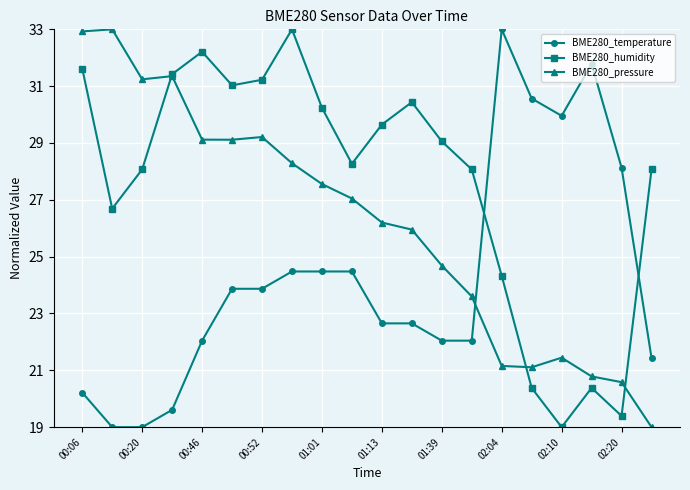

What is the minimum value shown in the chart?

19.0